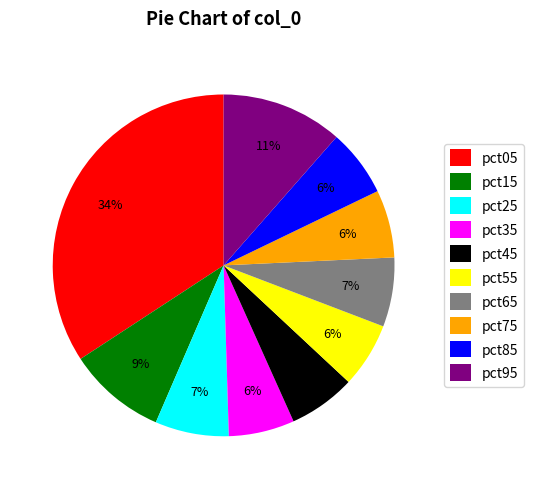

To the nearest percent, what portion does pct65 represent?

7%